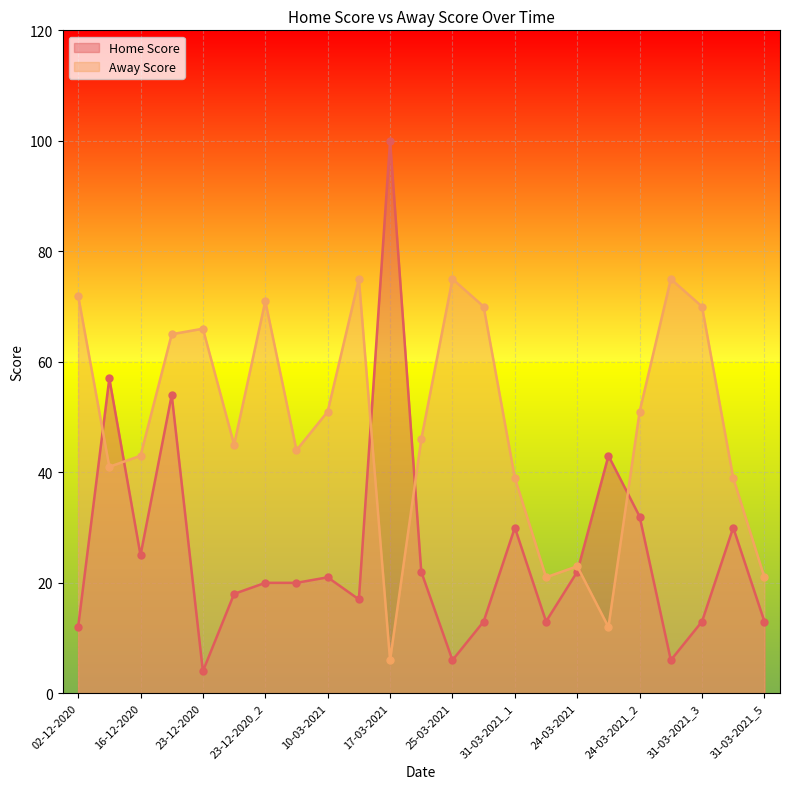

At how many categories does at least one series exceed 12?

23